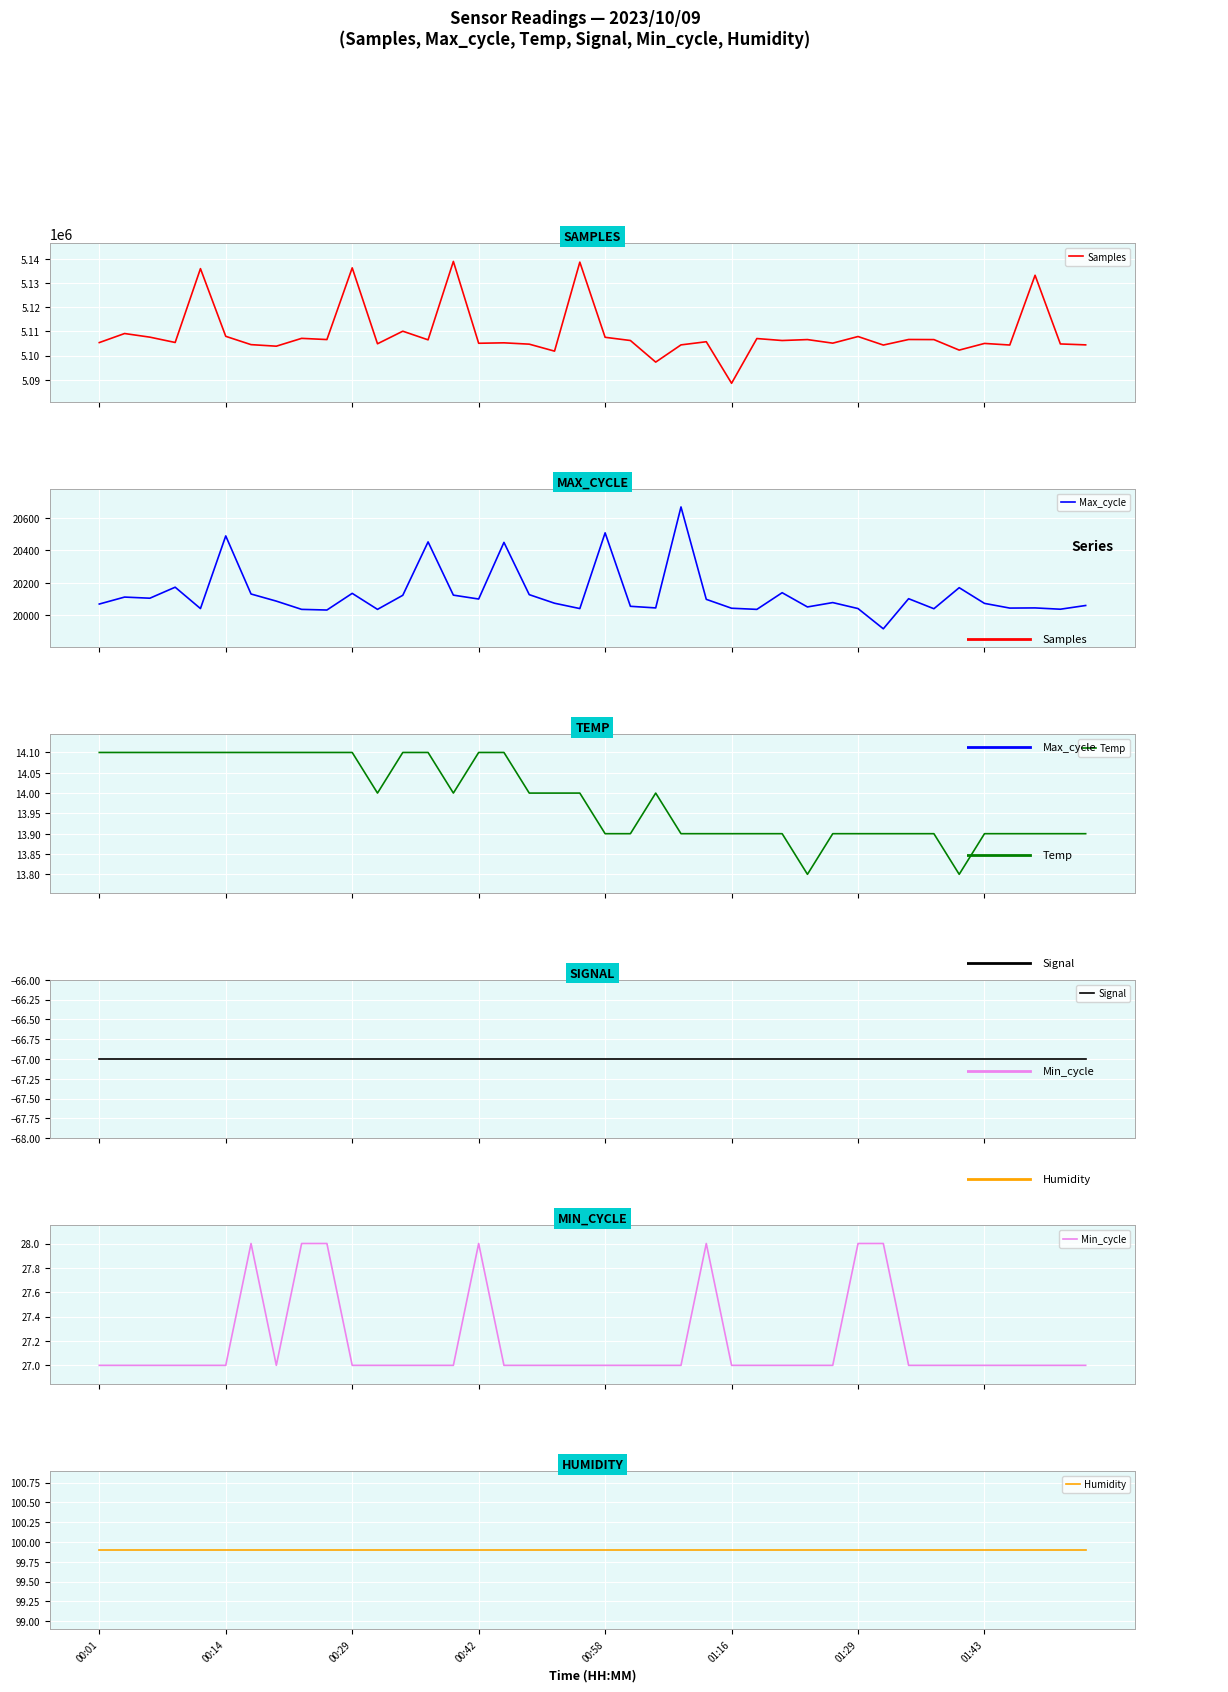

What is the value of the Temp point at the 11th from the left?

14.1